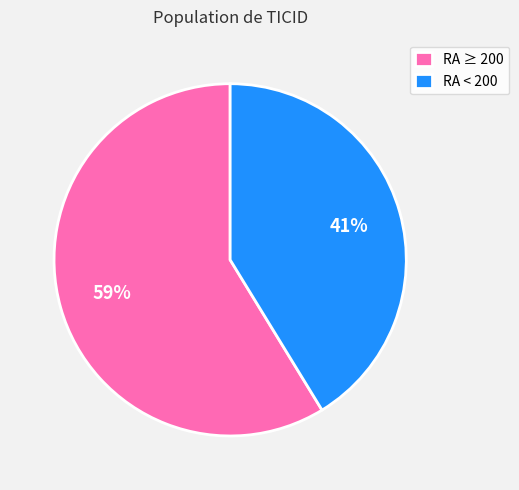

How many segments does this pie chart have?

2